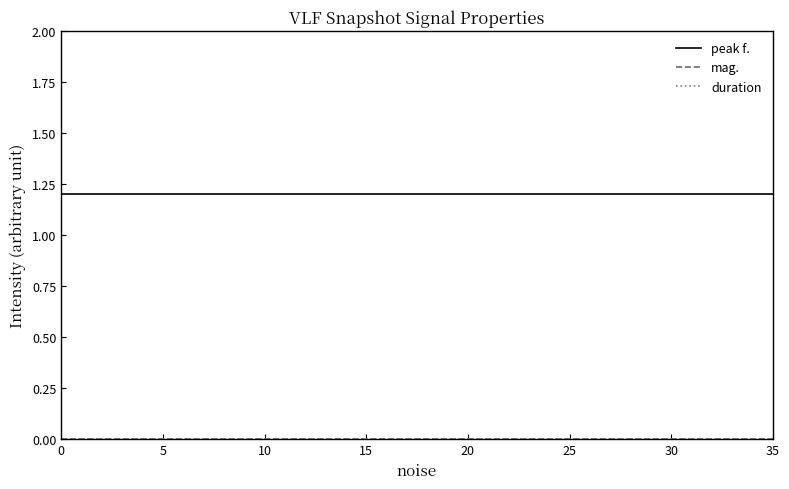

True or false: duration and peak f. cross at least once.

False